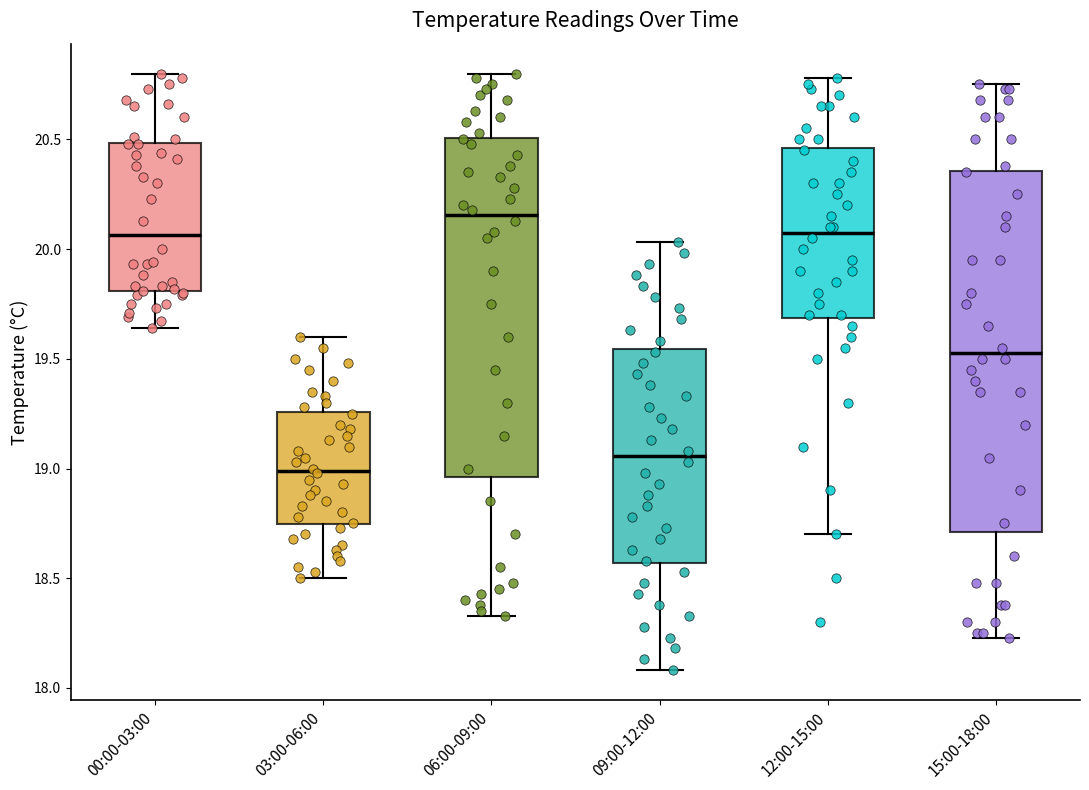

Which box's median line is the highest?

06:00-09:00